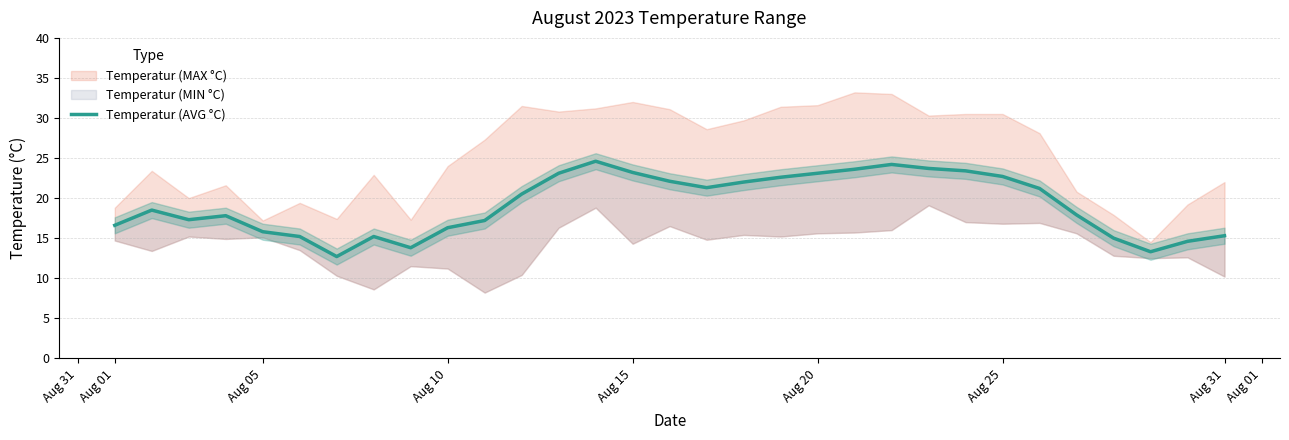

The chart shows a value of 15.2 at Aug 20. True or false?

True